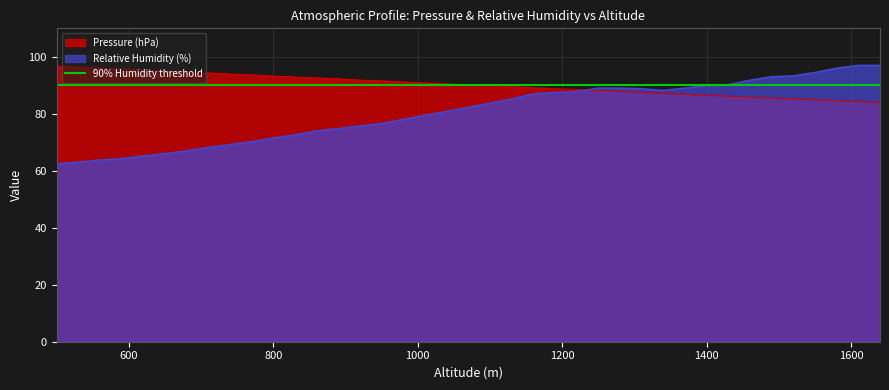

Which category has the lowest value across all series?

500